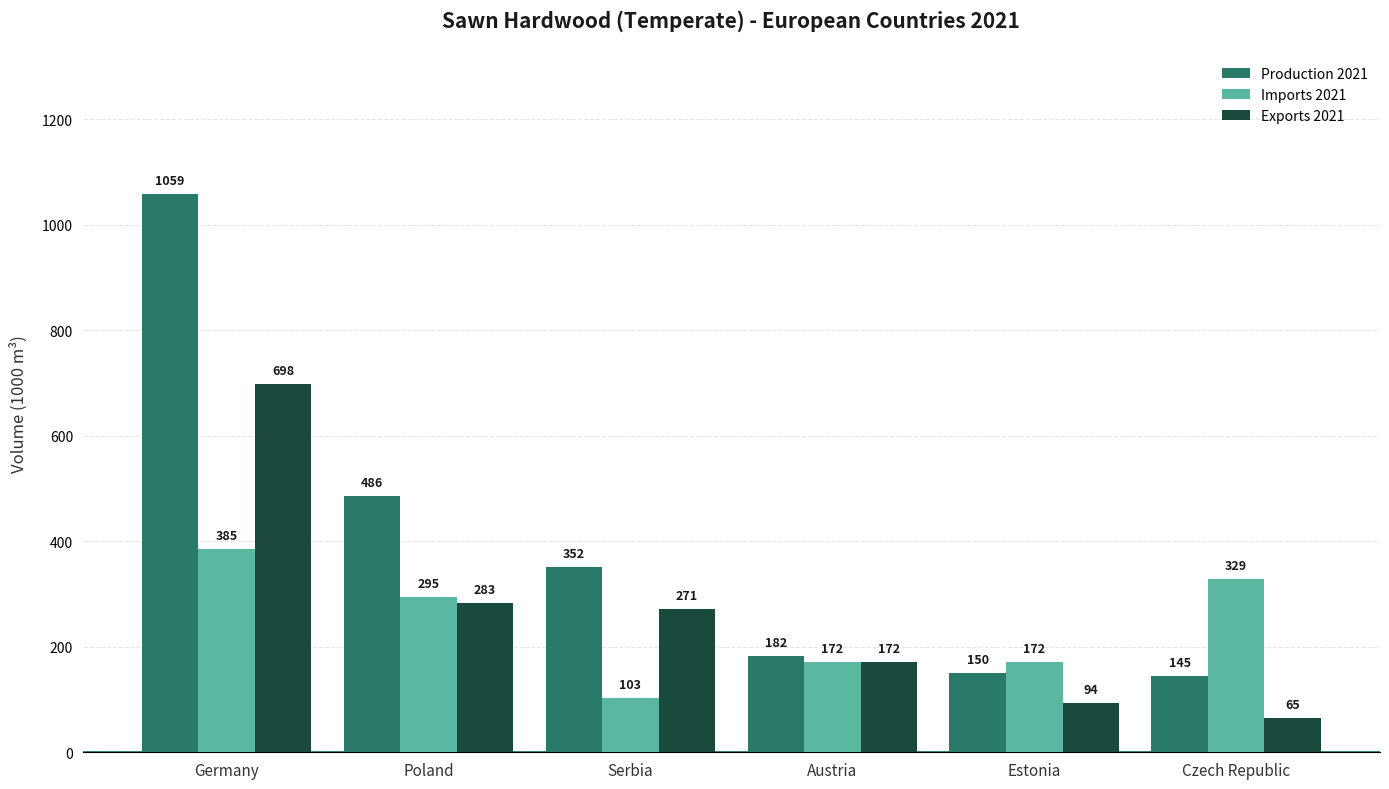

Which series has the widest spread of values?

Production 2021